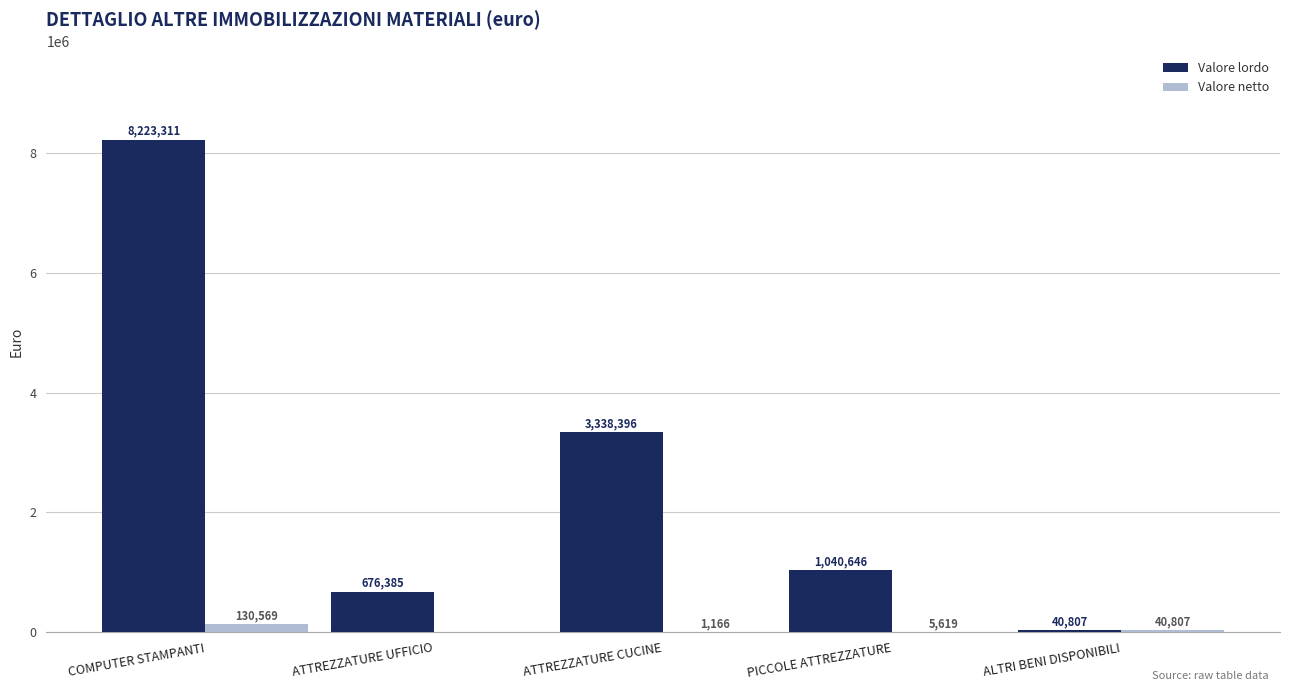

Where is Valore lordo nearest to the value 4132059?

ATTREZZATURE CUCINE